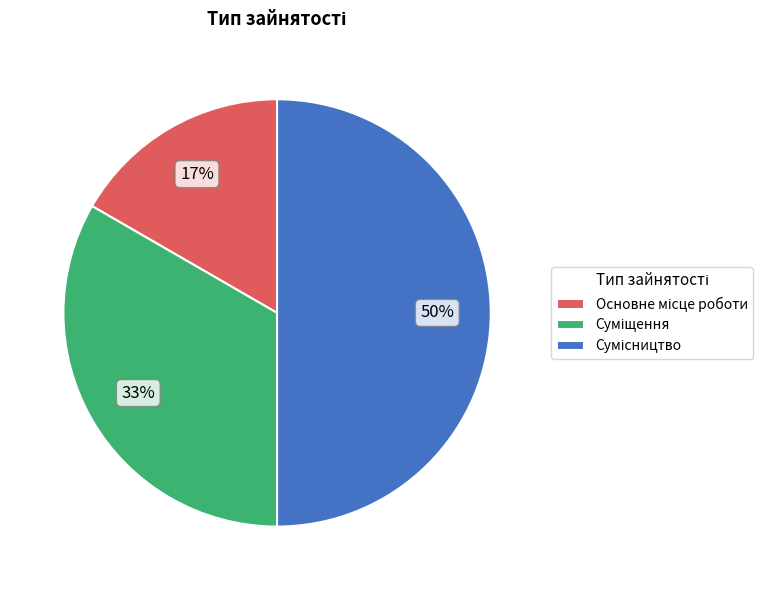

To the nearest percent, what is the average slice percentage?

33%